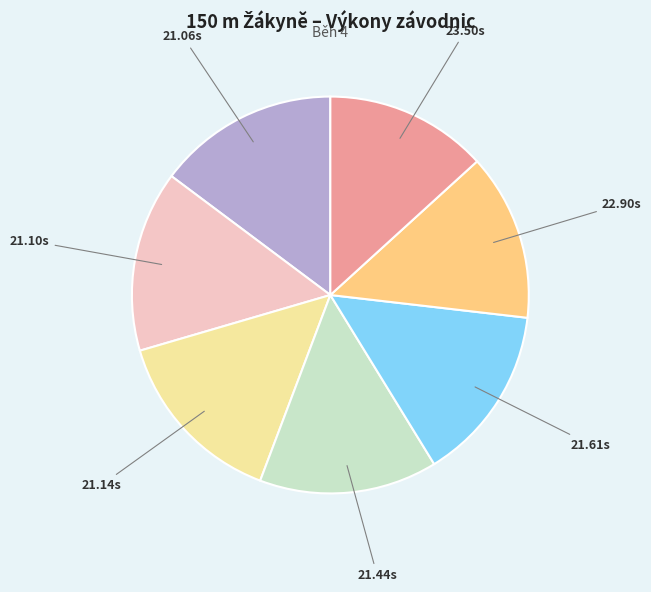

Is there any slice that represents more than half of the pie?

No